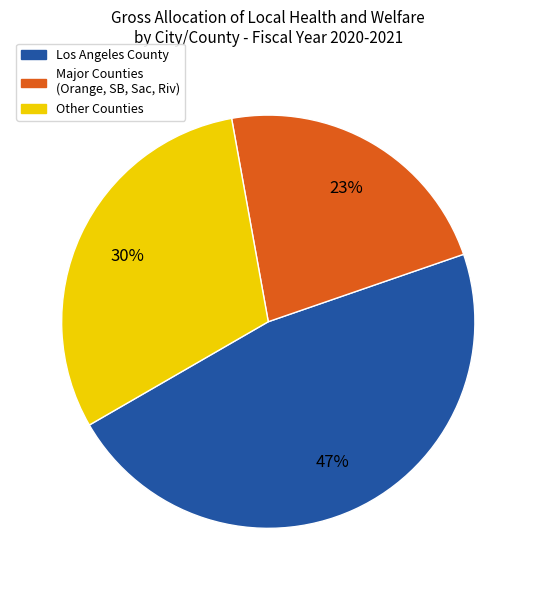

Is there a majority slice in this chart?

No